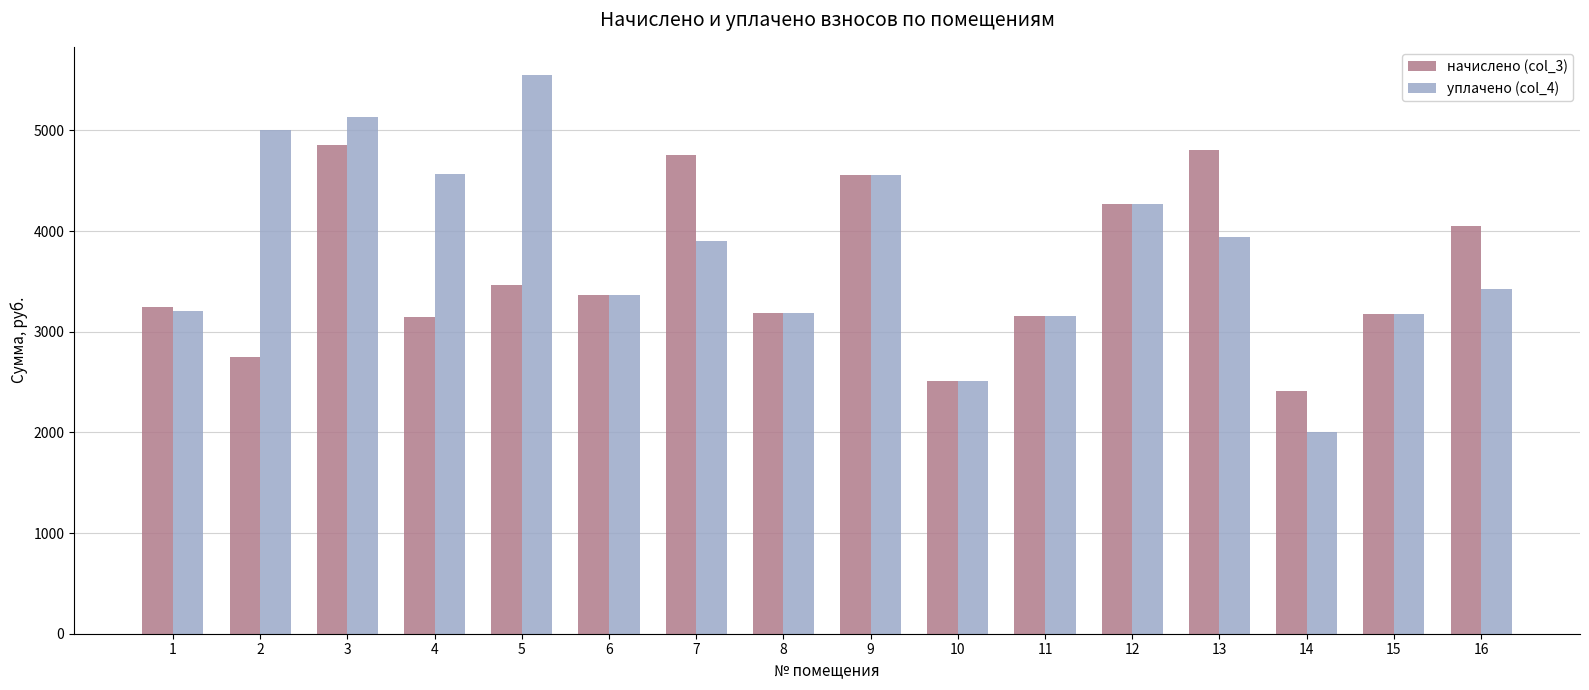

Rank the series by their average value, from highest to lowest.

уплачено (col_4), начислено (col_3)